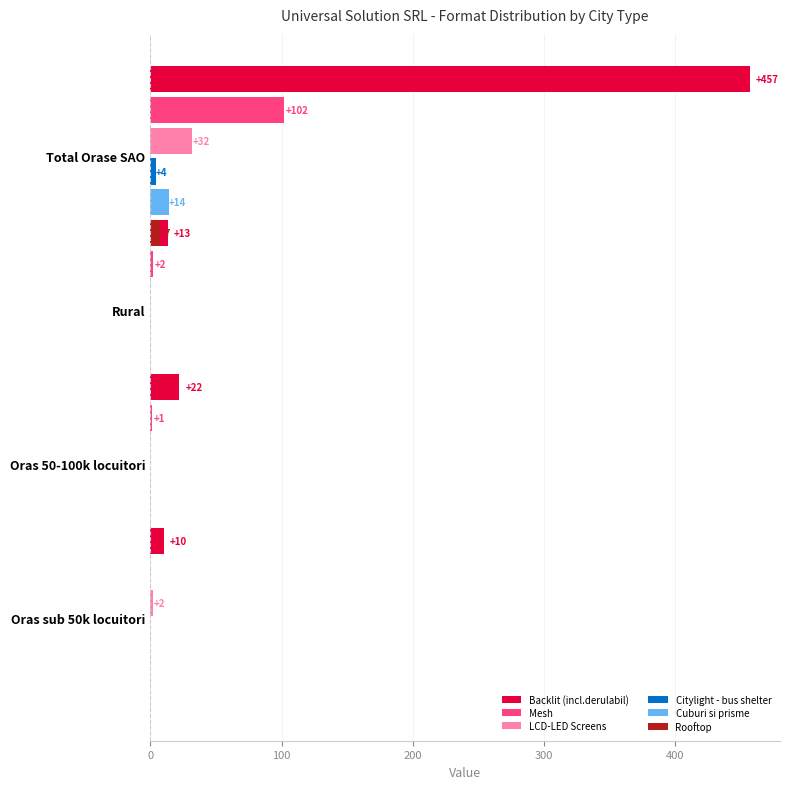

Is it true that Rooftop equals 3 at 300?

False